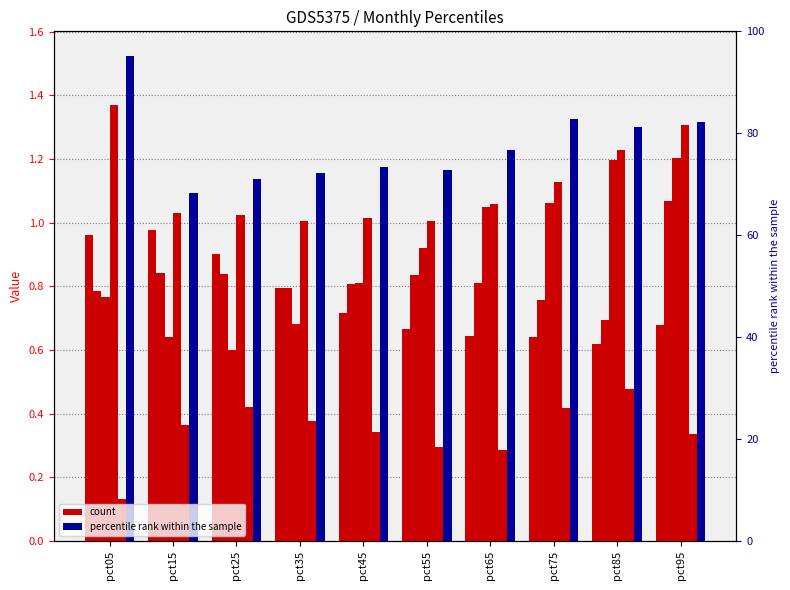

What is the value of the Mar bar at the 2nd from the left?

0.6